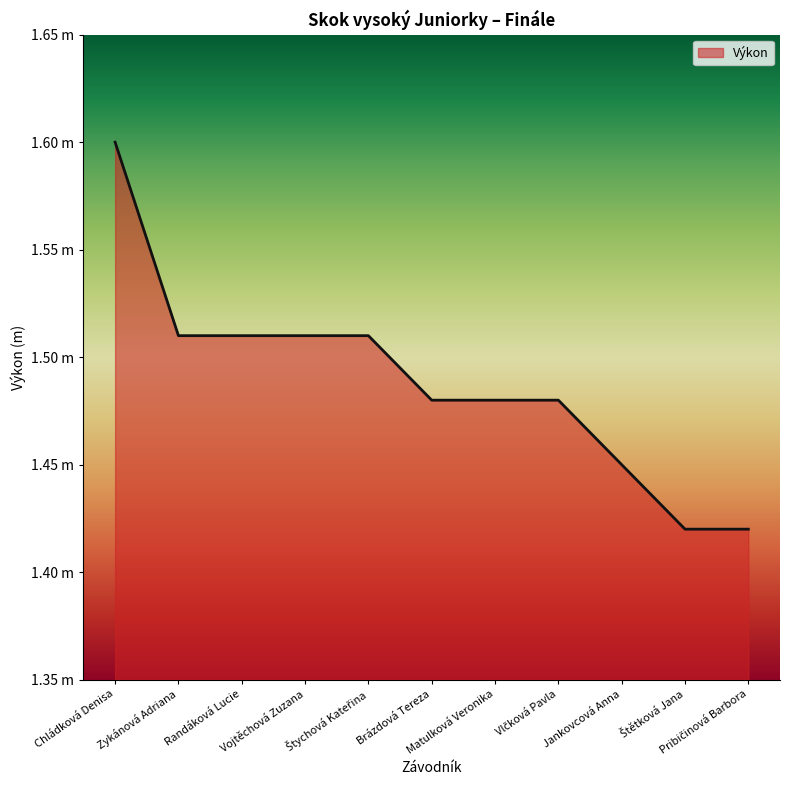

Does the chart have visible grid lines?

No